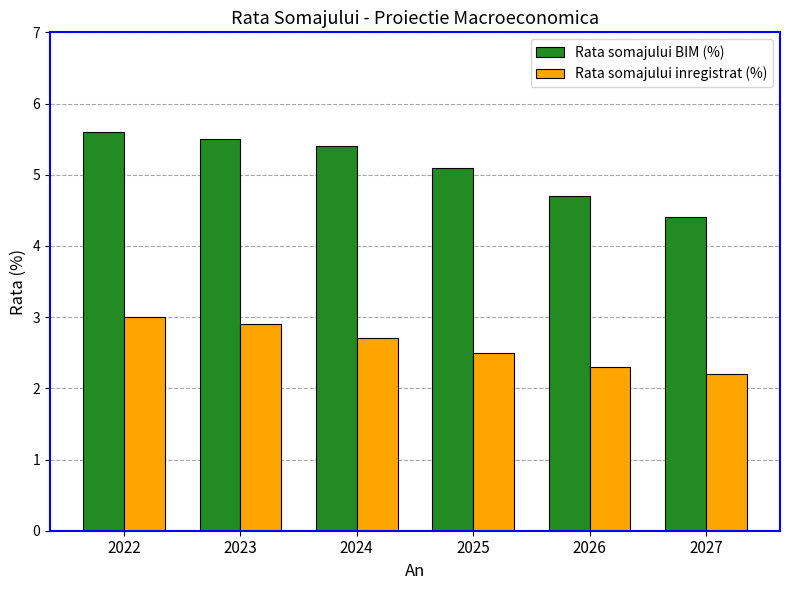

How many data points in Rata somajului BIM (%) are less than 5?

2